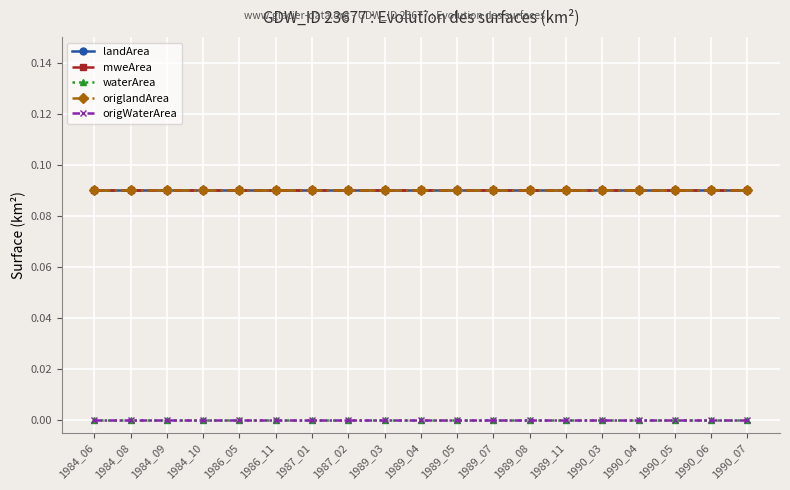

True or false: waterArea has a value of 0.0 at 1989_04.

True